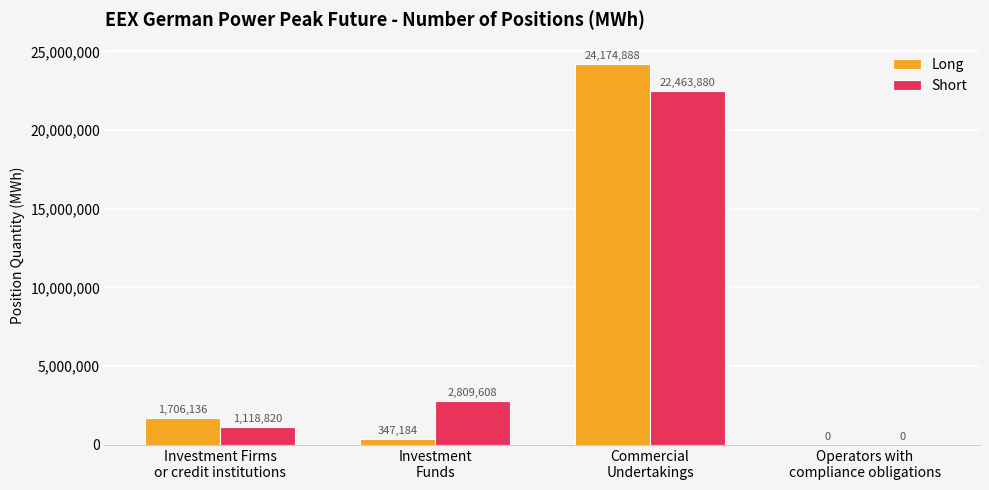

What is the highest value of the Long series?

24174888